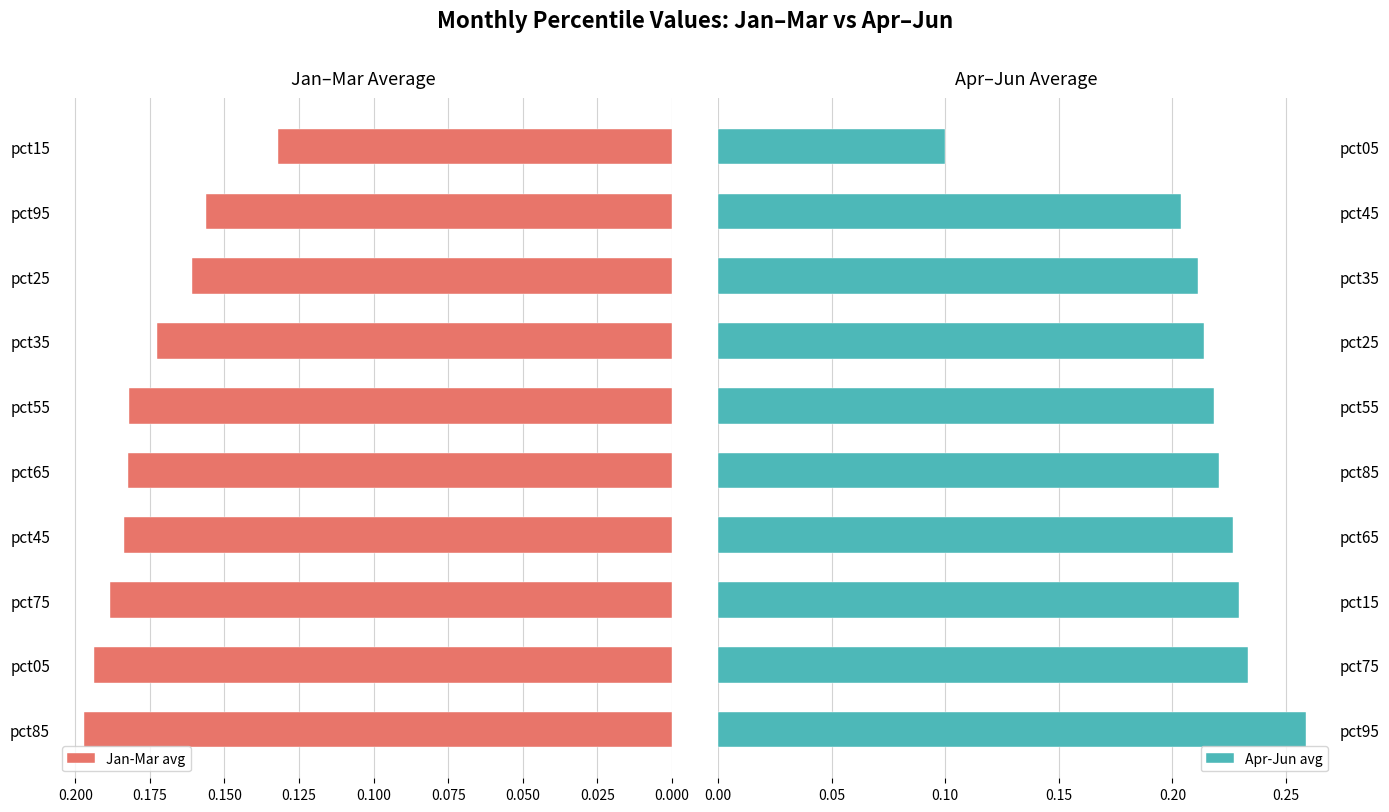

The value of Apr-Jun avg at pct45 is 0.3. True or false?

False